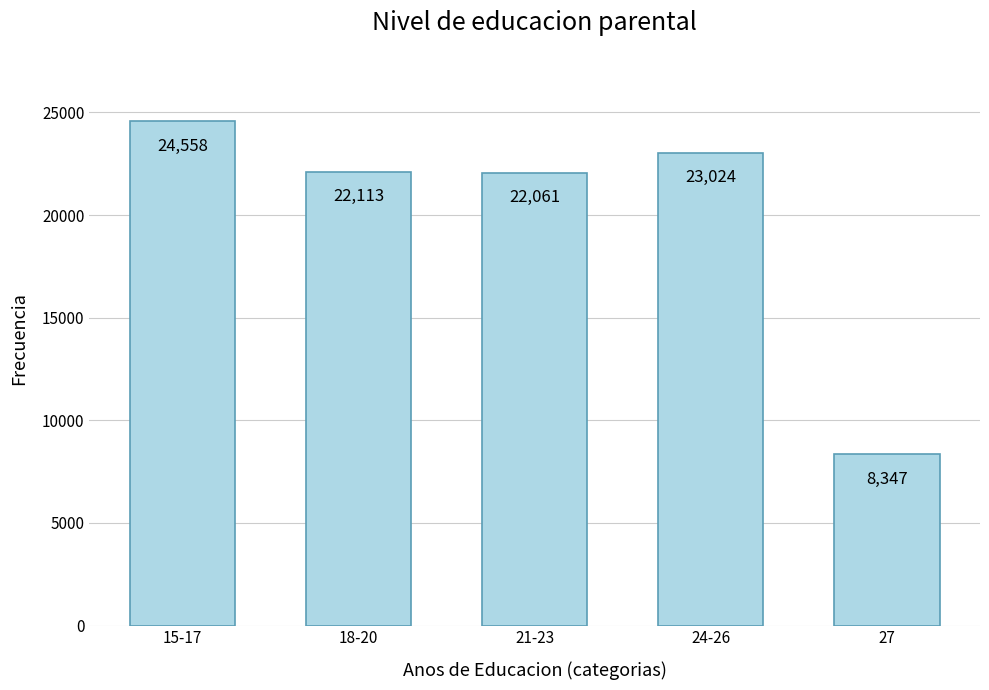

Where is the data nearest to the value 16452?

21-23